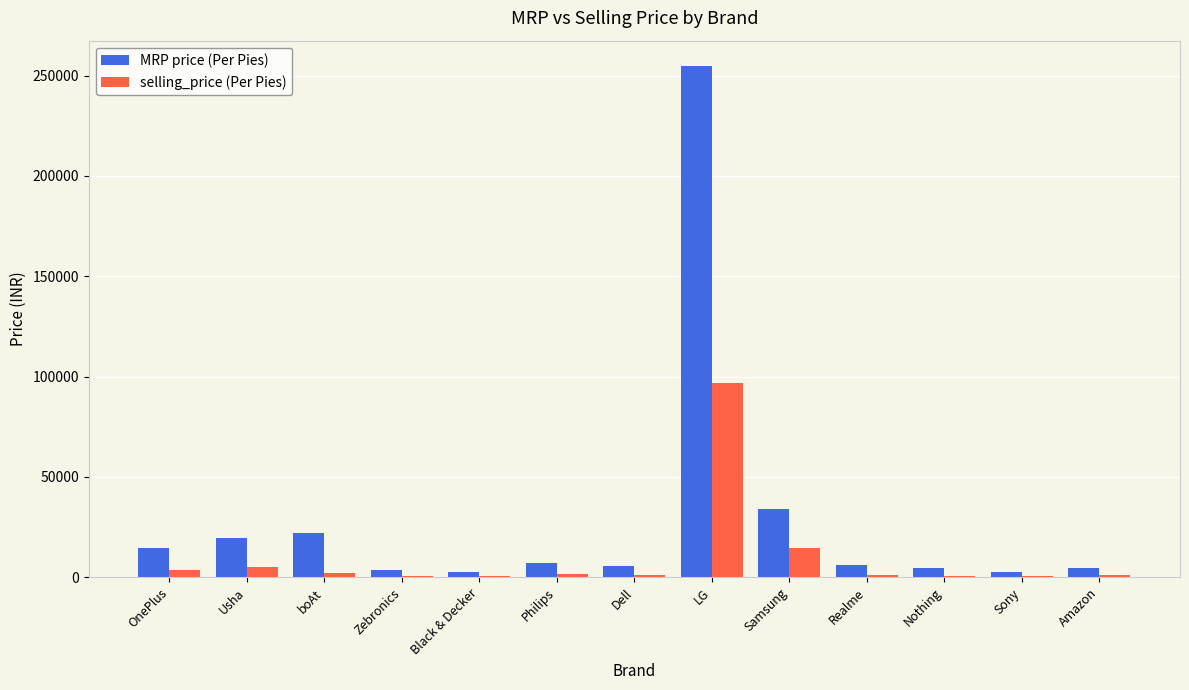

What value does the MRP price (Per Pies) series have at LG?

254698